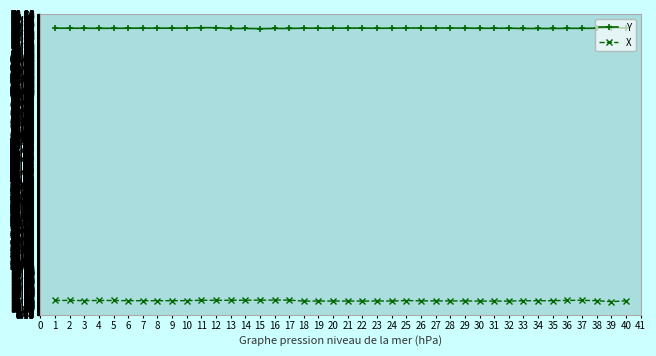

True or false: Y and X intersect in this chart.

False